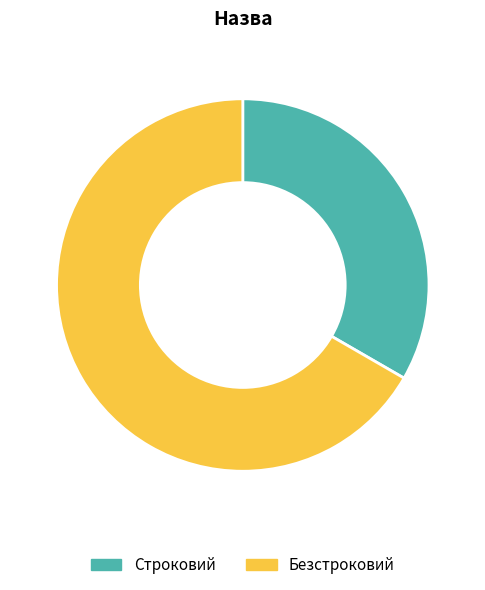

Between Строковий and Безстроковий, which is larger?

Безстроковий